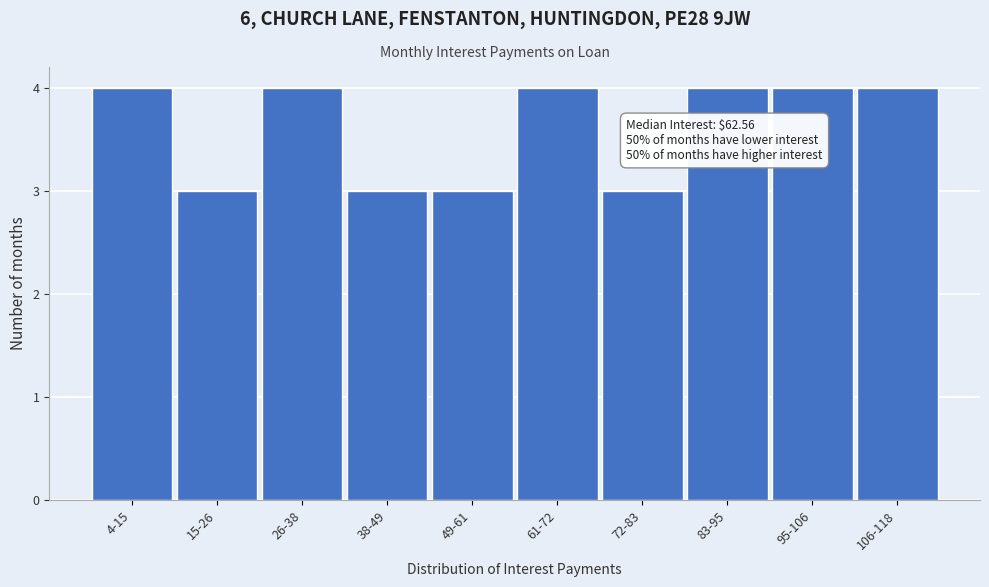

Reading left to right, list all the values displayed in this chart.

4	3	4	3	3	4	3	4	4	4